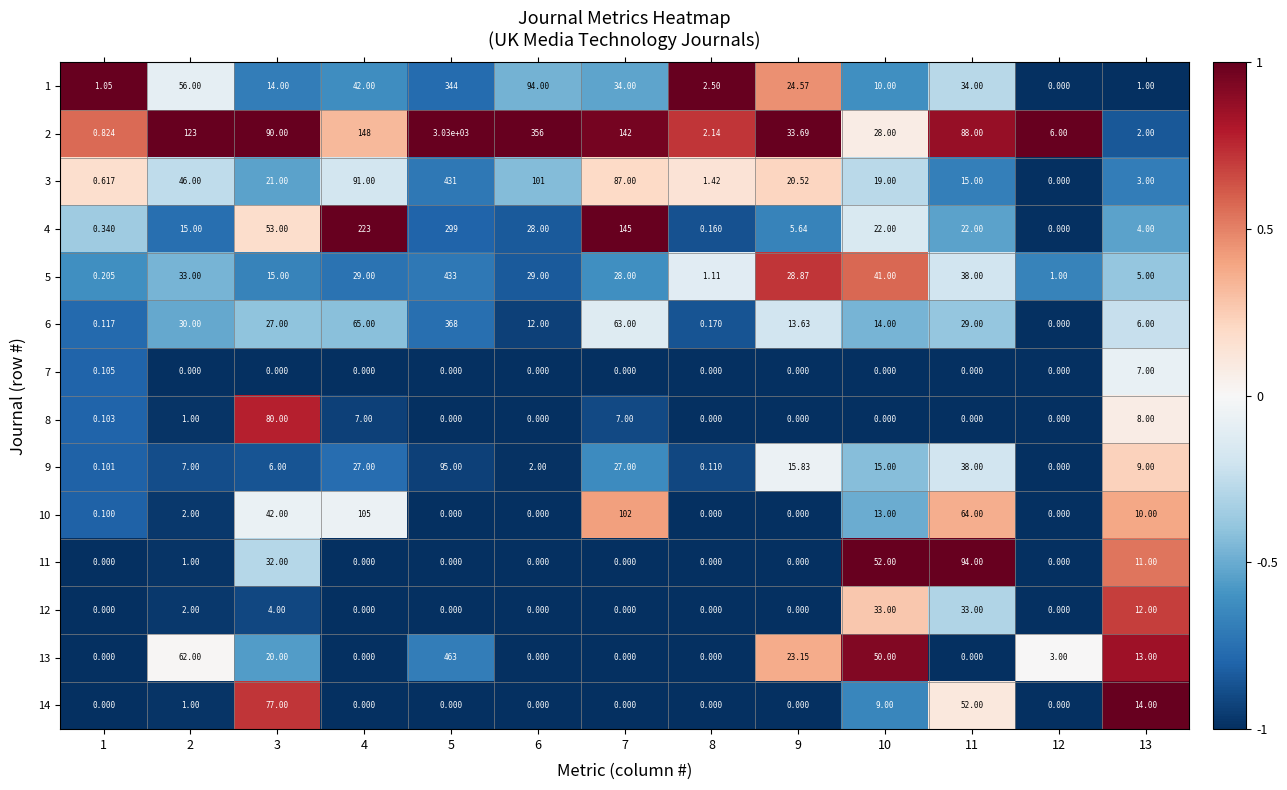

What is the difference between the highest and lowest values at 13?

13.0